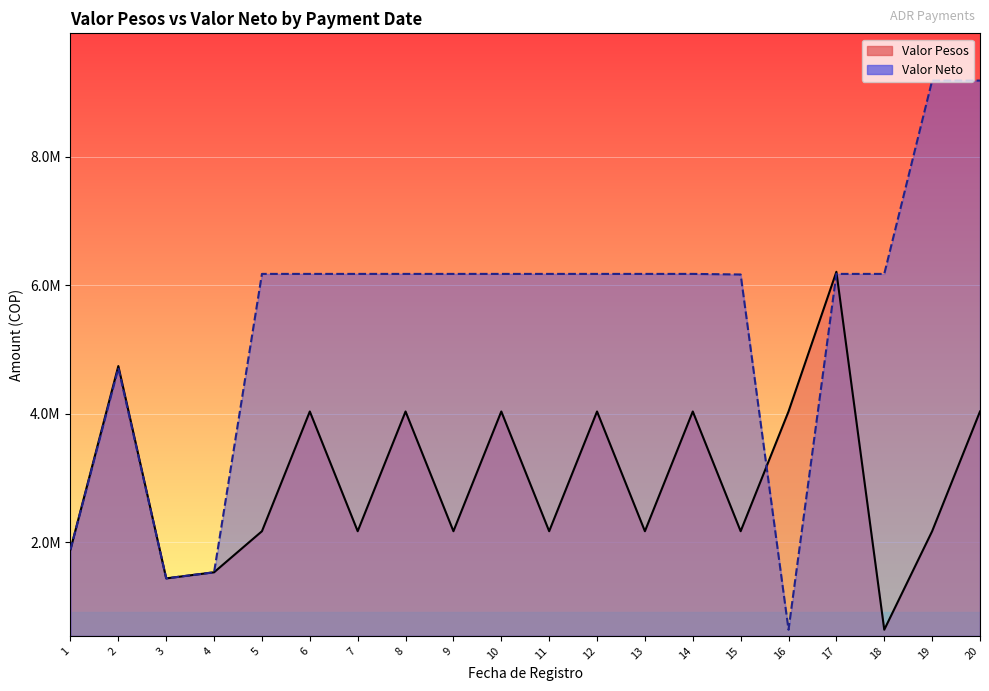

What is the difference between the second highest and minimum values in the Valor Pesos series?

4103018